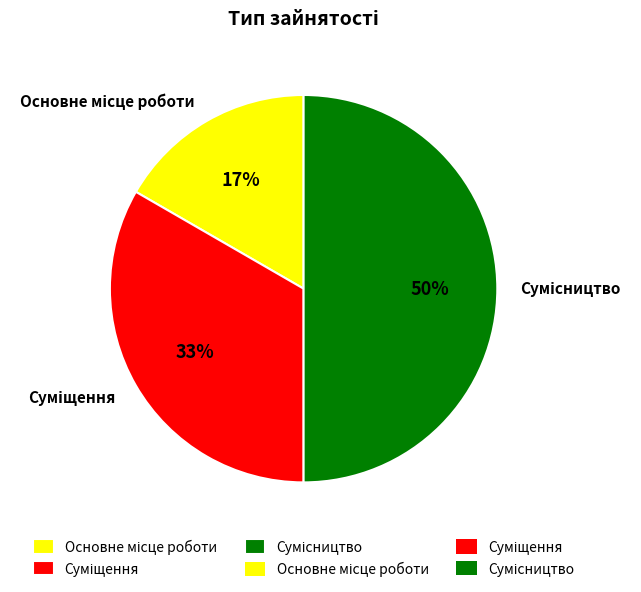

How many segments does this pie chart have?

3